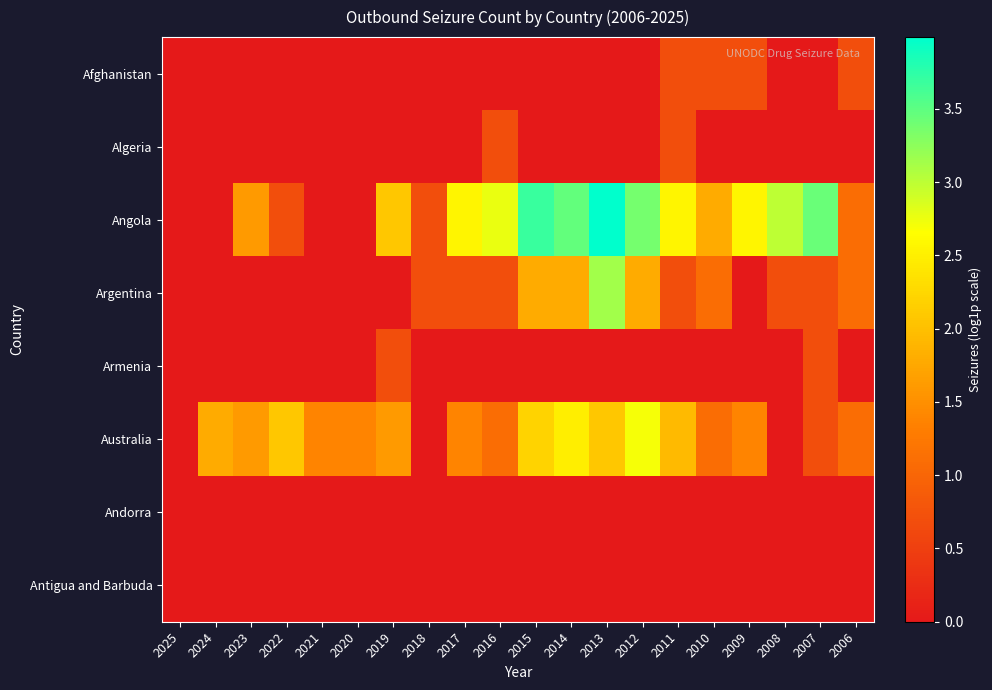

Which label corresponds to the smallest value in the chart?

2025